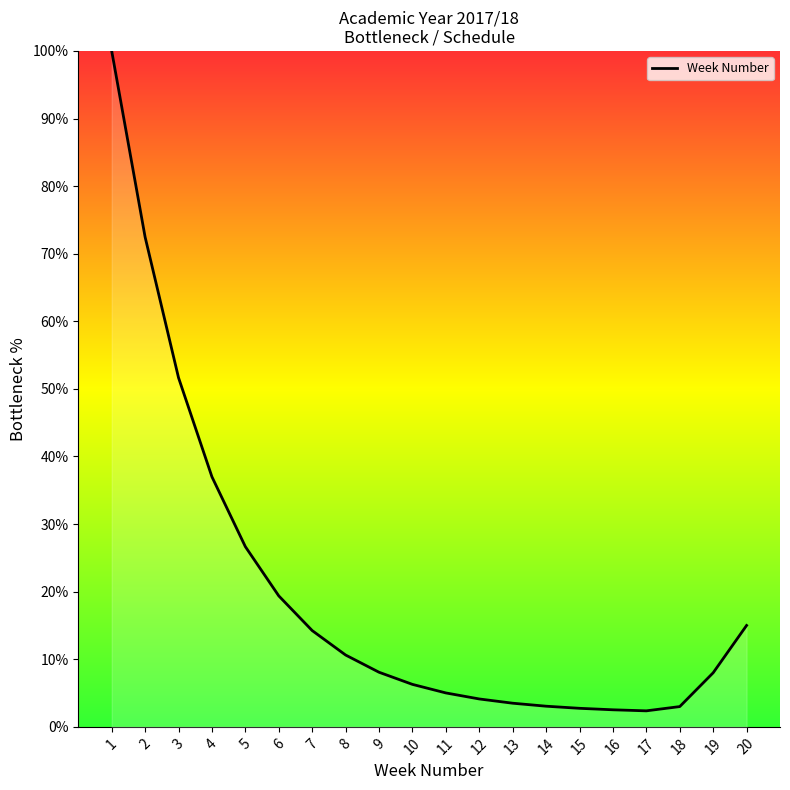

What is the maximum value shown in the chart?

100.0